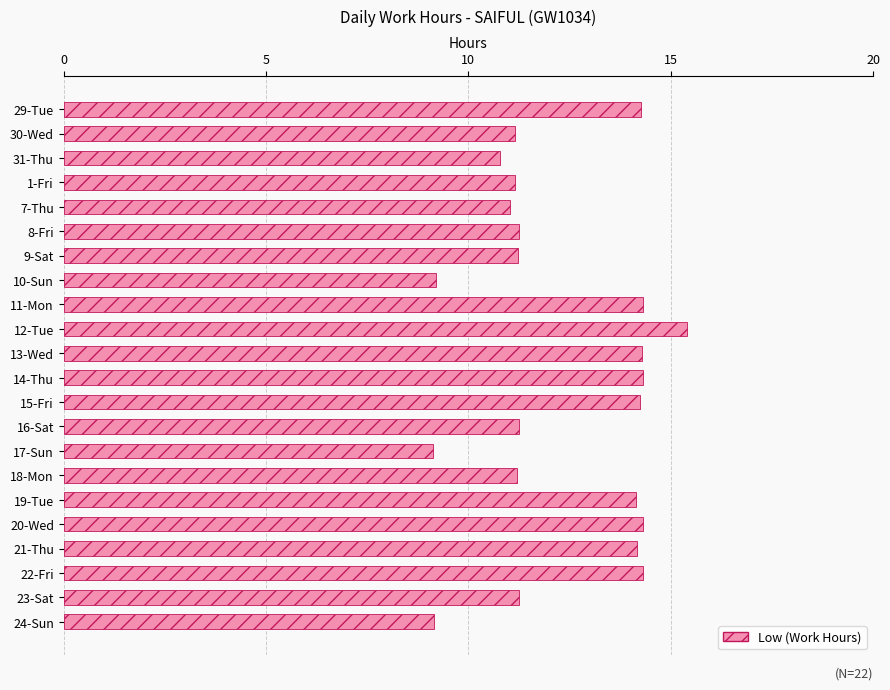

What is the minimum value shown in the chart?

9.1